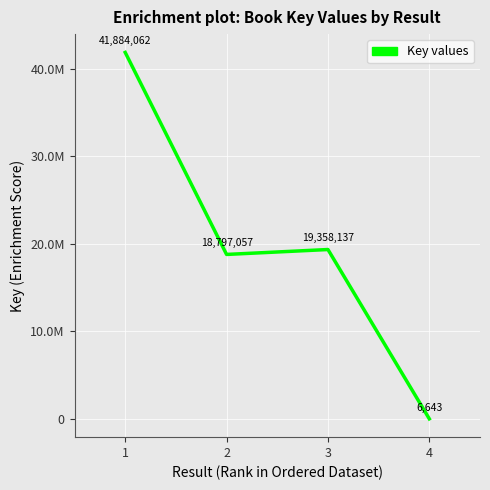

What value does the data have at 1?

41884062